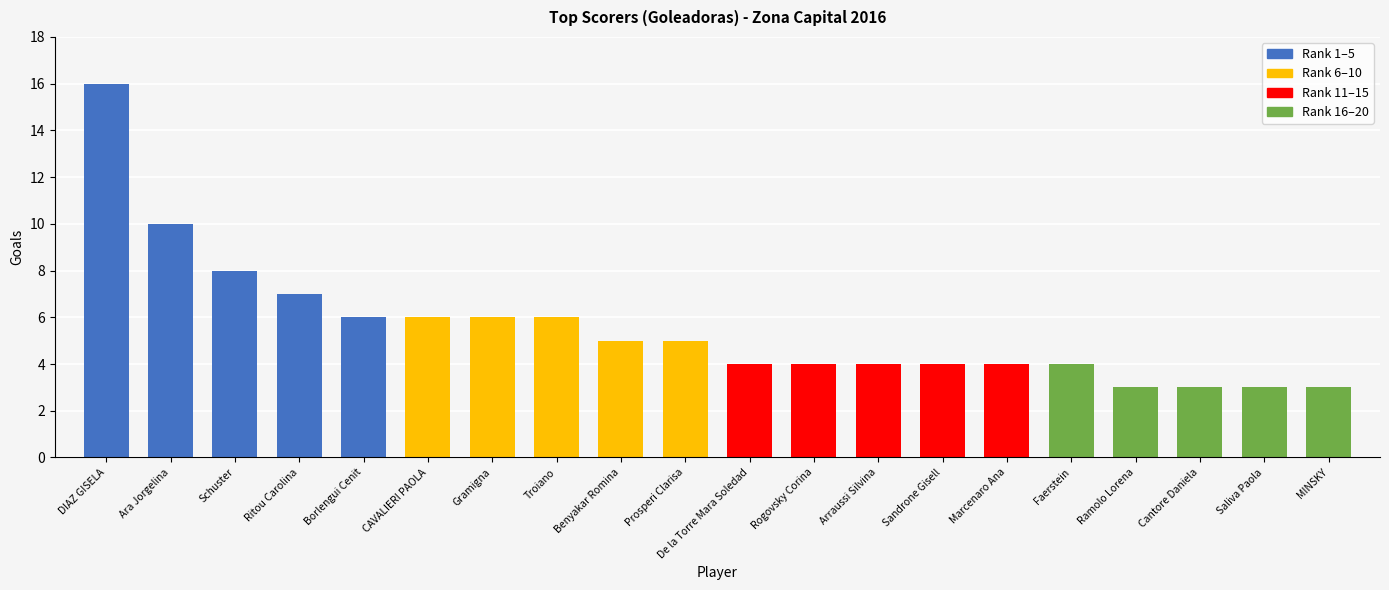

The value at Sandrone Gisell is 4. True or false?

True